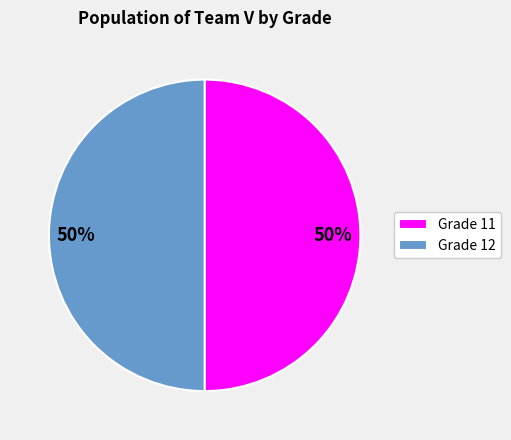

What percentage is the Grade 12 slice, to the nearest percent?

50%